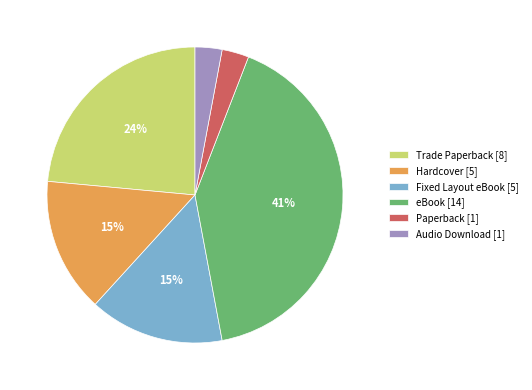

What percentage is the Paperback slice, to the nearest percent?

3%